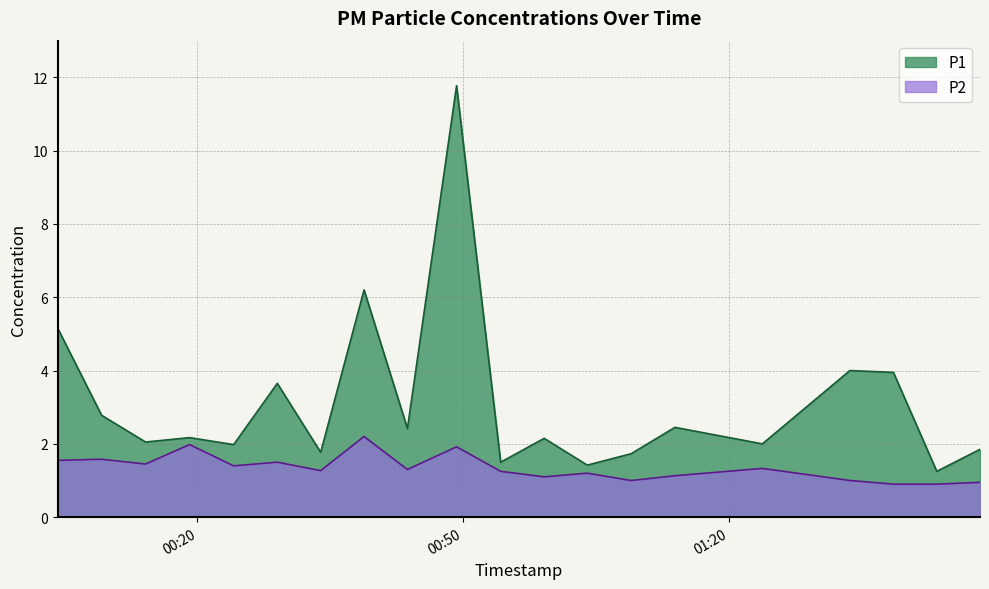

Where is P2 nearest to the value 1?

2022-08-23T01:08:59